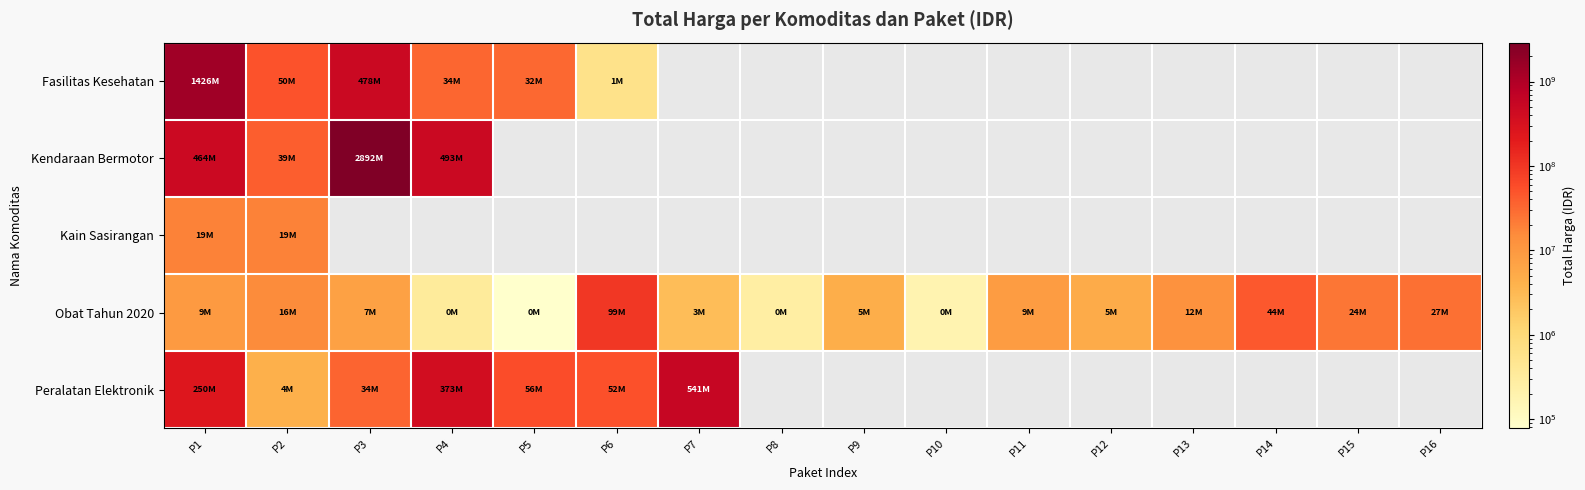

What is the greatest value displayed?

2892122000.0